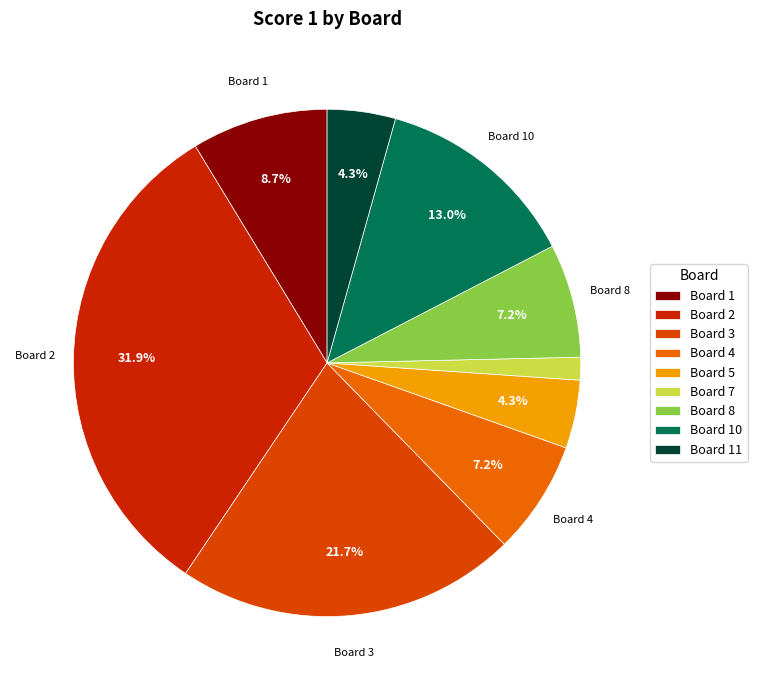

How many segments does this pie chart have?

9